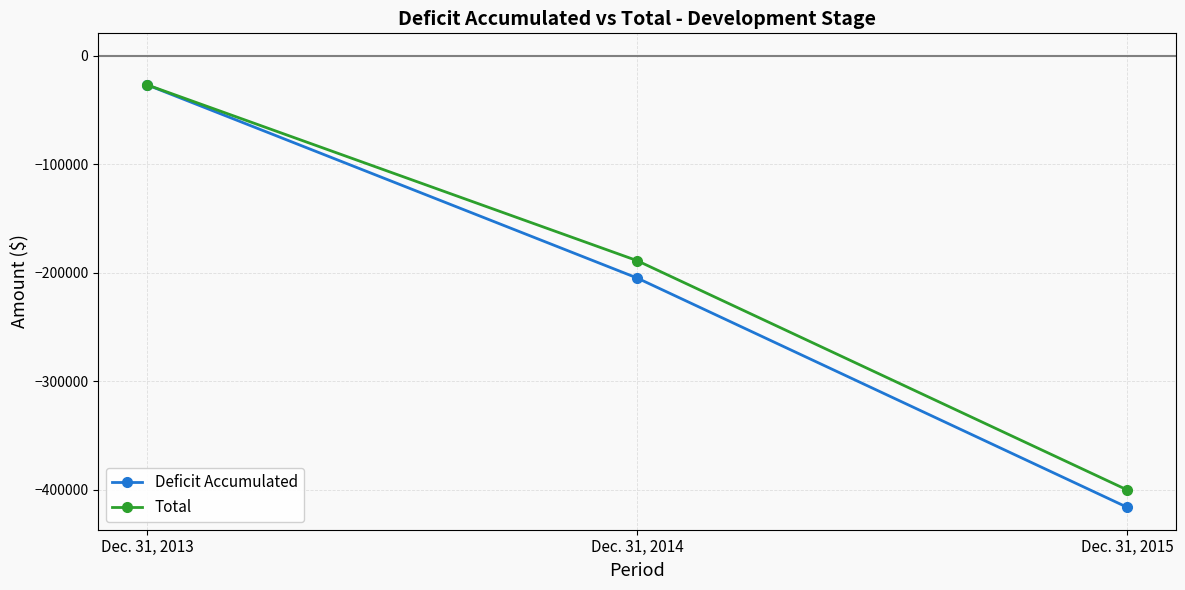

Count the Total values in the range -400037 to -26674.

3